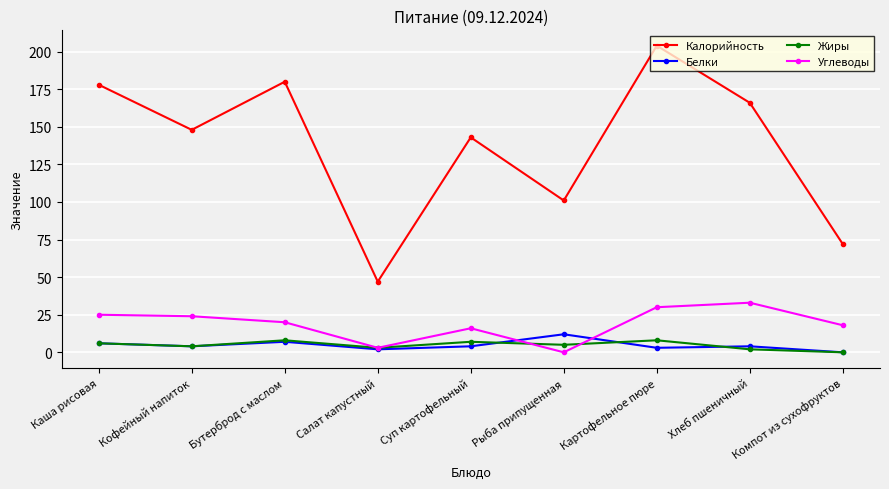

Reading left to right, what are all the values shown in this chart?

Калорийность: Каша рисовая=178	Кофейный напиток=148	Бутерброд с маслом=180	Салат капустный=47	Суп картофельный=143	Рыба припущенная=101	Картофельное пюре=204	Хлеб пшеничный=166	Компот из сухофруктов=72
Белки: Каша рисовая=6	Кофейный напиток=4	Бутерброд с маслом=7	Салат капустный=2	Суп картофельный=4	Рыба припущенная=12	Картофельное пюре=3	Хлеб пшеничный=4	Компот из сухофруктов=0
Жиры: Каша рисовая=6	Кофейный напиток=4	Бутерброд с маслом=8	Салат капустный=3	Суп картофельный=7	Рыба припущенная=5	Картофельное пюре=8	Хлеб пшеничный=2	Компот из сухофруктов=0
Углеводы: Каша рисовая=25	Кофейный напиток=24	Бутерброд с маслом=20	Салат капустный=3	Суп картофельный=16	Рыба припущенная=0	Картофельное пюре=30	Хлеб пшеничный=33	Компот из сухофруктов=18